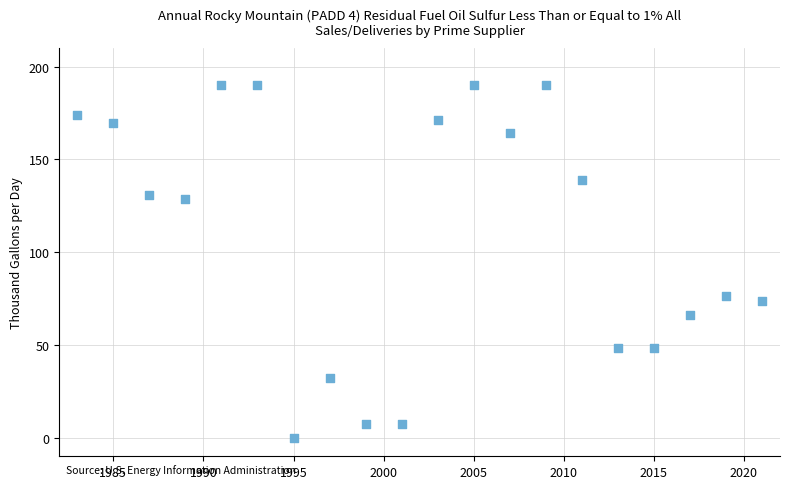

What Y value in the scatter plot is closest to 95?

76.5